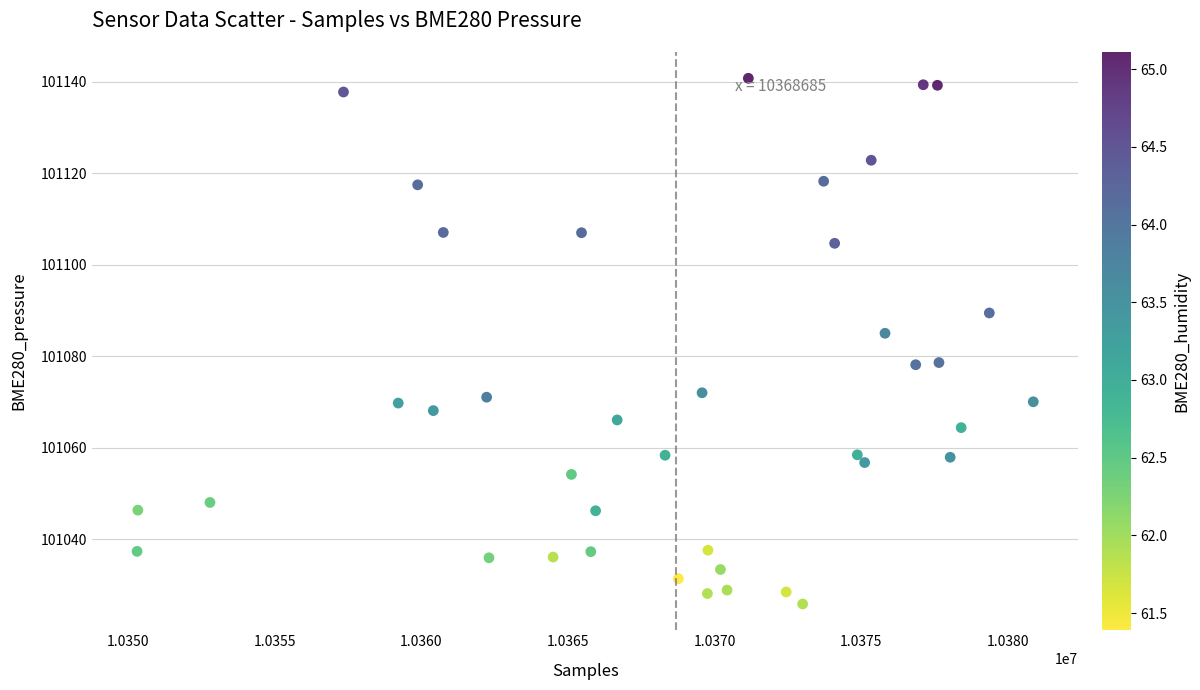

What is the range of Y values (max minus min)?

114.9